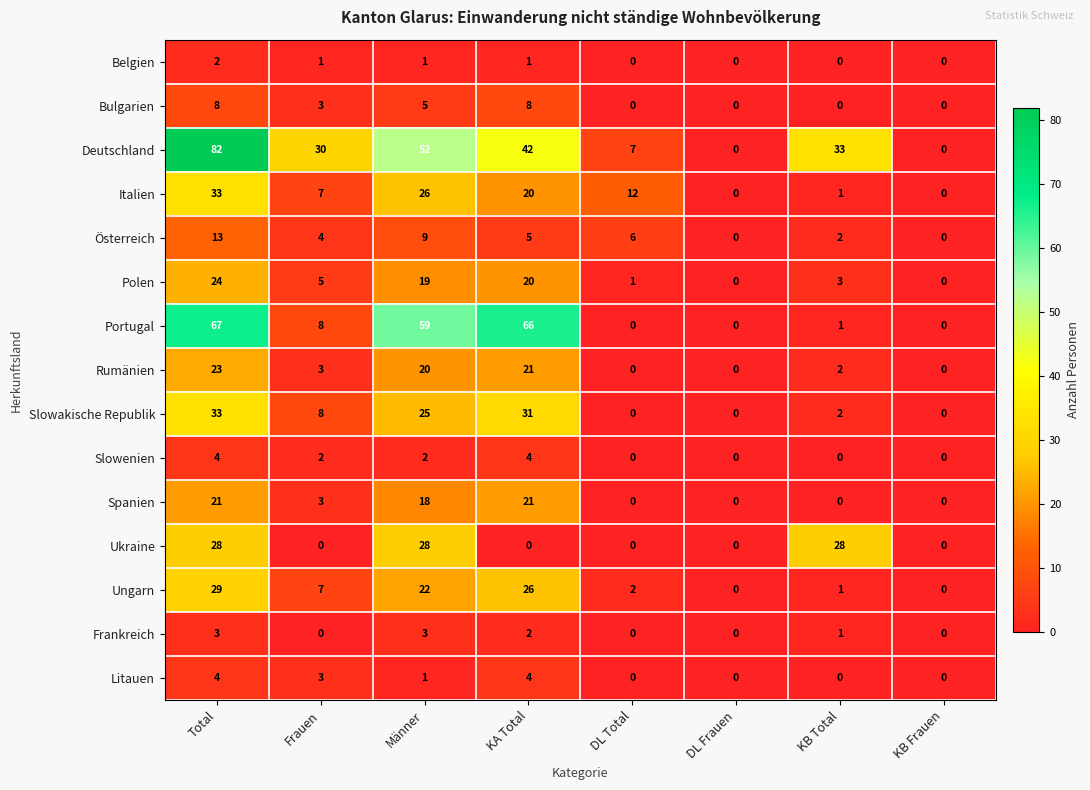

Which series has the widest spread of values?

Deutschland